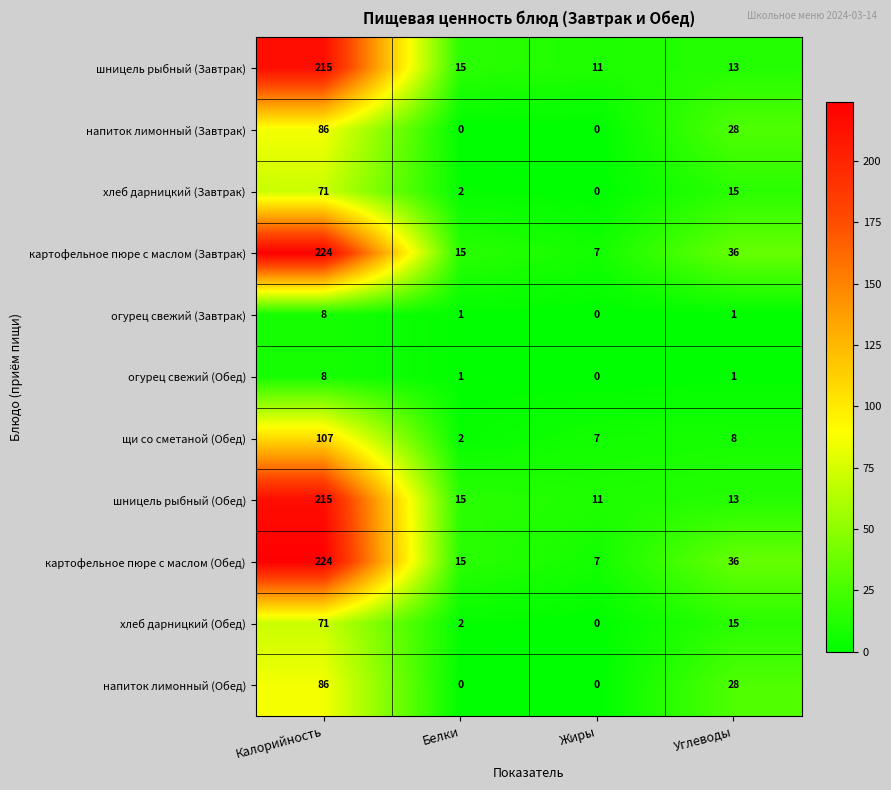

The value of хлеб дарницкий (Обед) at Углеводы is 15. True or false?

True